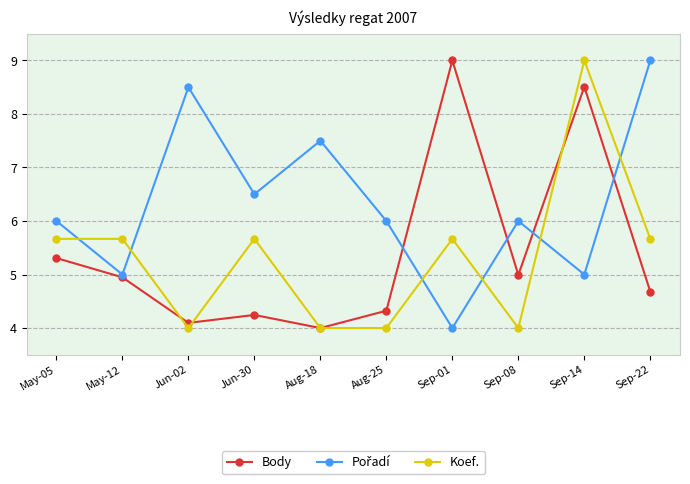

What is the spread (max minus min) of values at May-12?

0.7